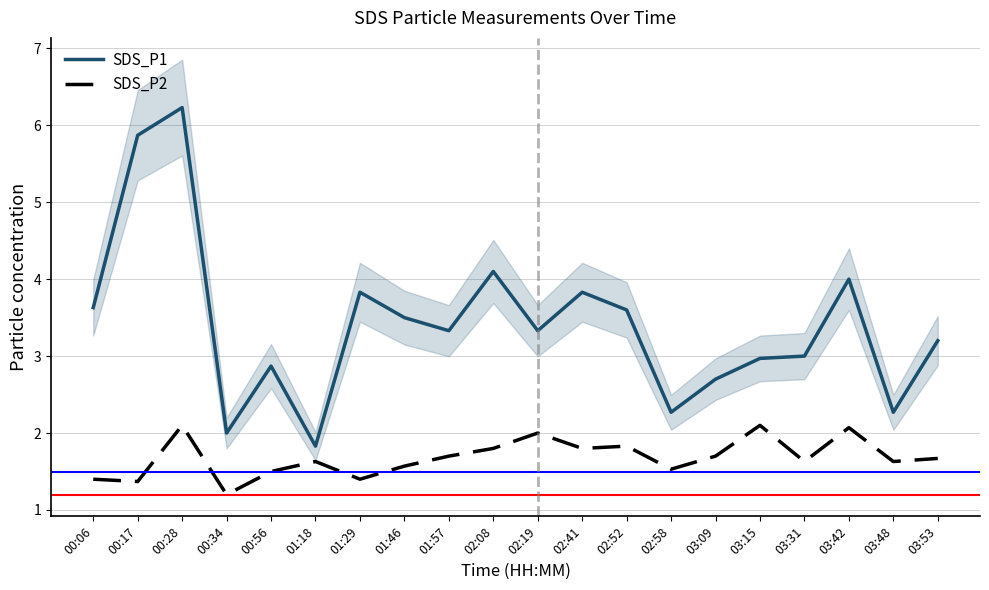

What is the value of the SDS_P2 point at the 17th from the left?

1.6